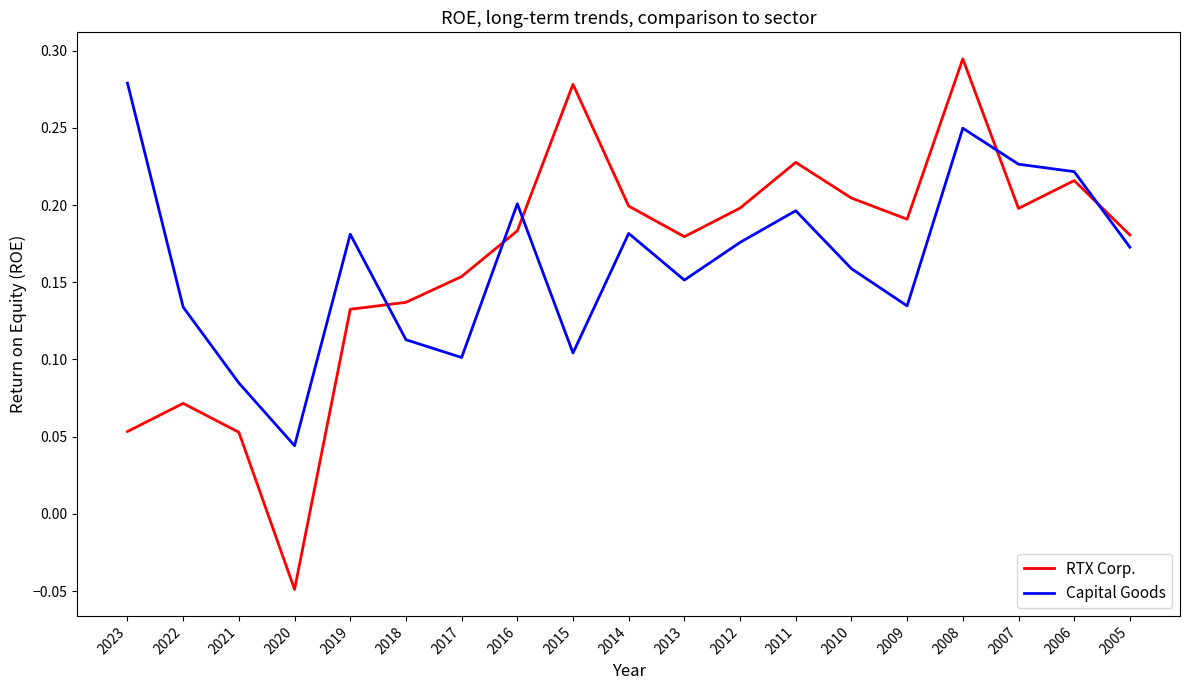

Which category has the highest value across all series?

2008